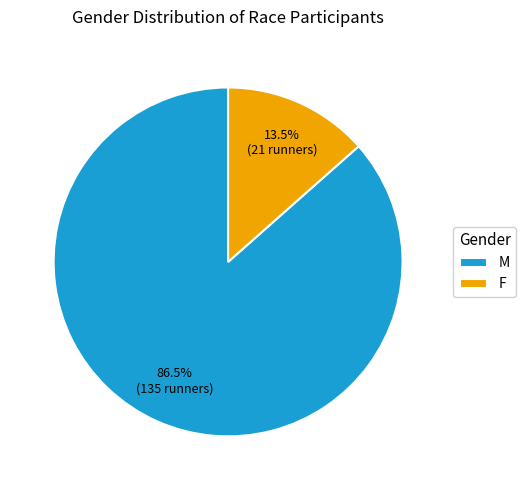

How many segments does this pie chart have?

2